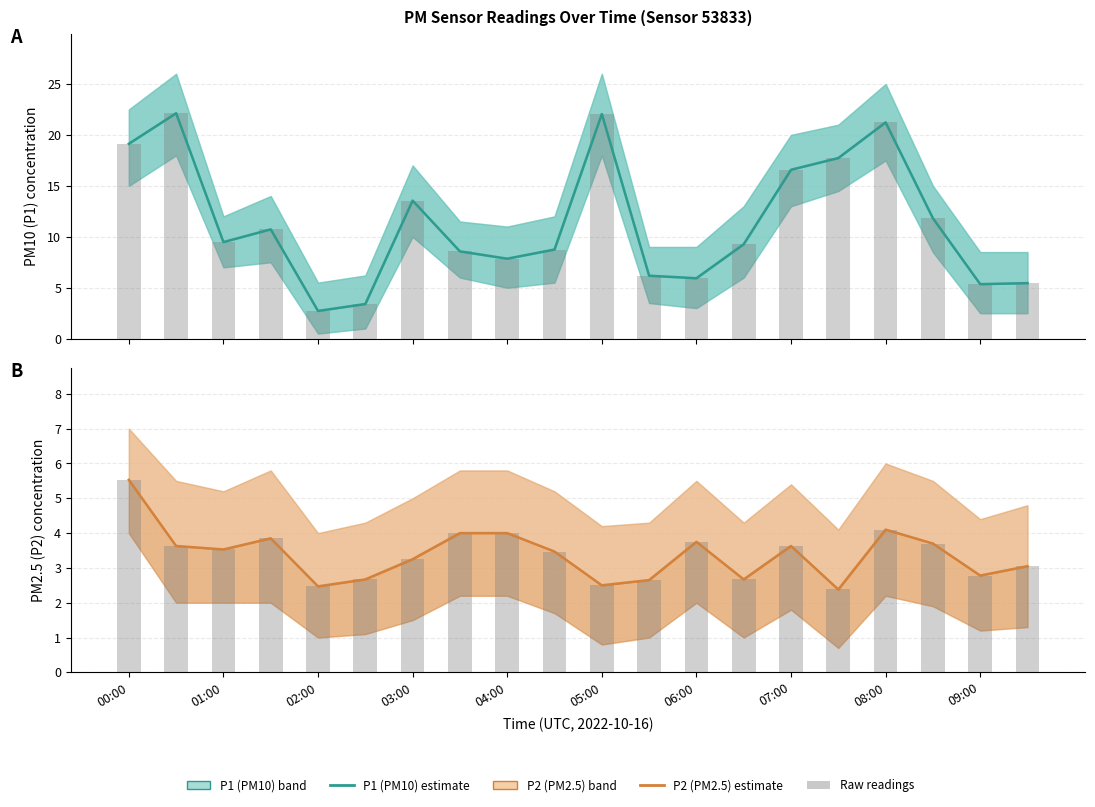

What is the difference between the maximum and minimum values in the P1 raw bars series?

19.4